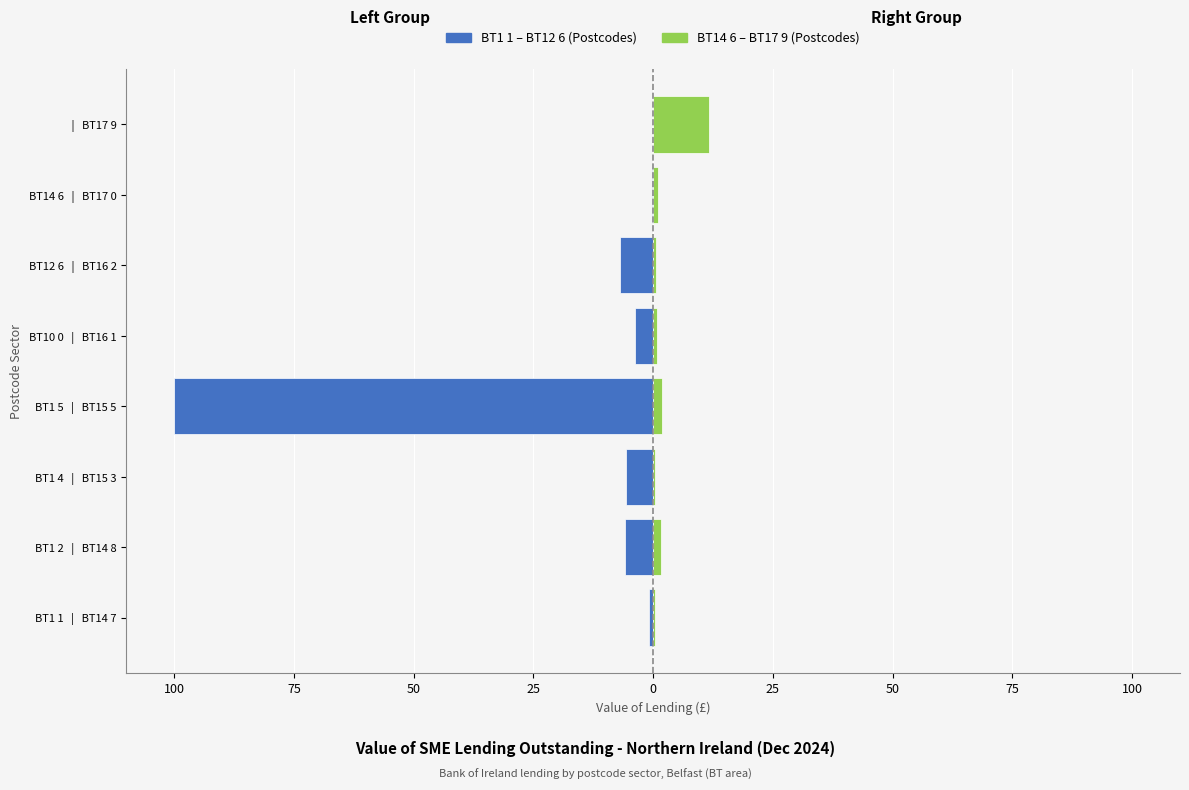

Reading left to right, extract all data points from this chart.

Left Postcodes (BT1-BT12): -0.9	-5.9	-5.7	-100.0	-3.8	-6.8	-0.3	0.0
Right Postcodes (BT14-BT17): 0.4	1.6	0.5	1.9	0.7	0.6	1.1	11.7